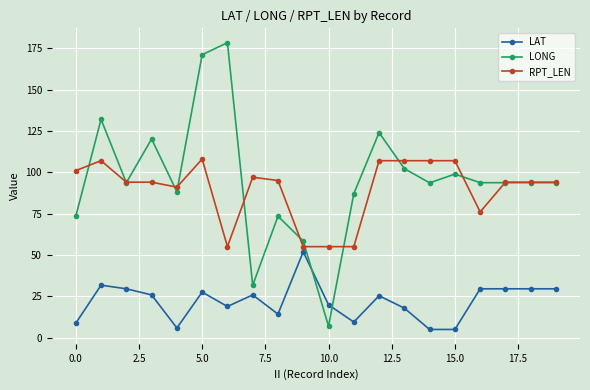

True or false: LONG has more than 1 interior local peaks.

True